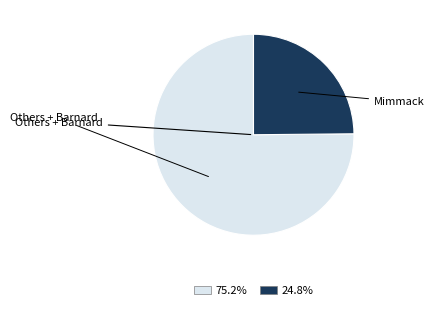

Is there any slice that represents more than half of the pie?

Yes